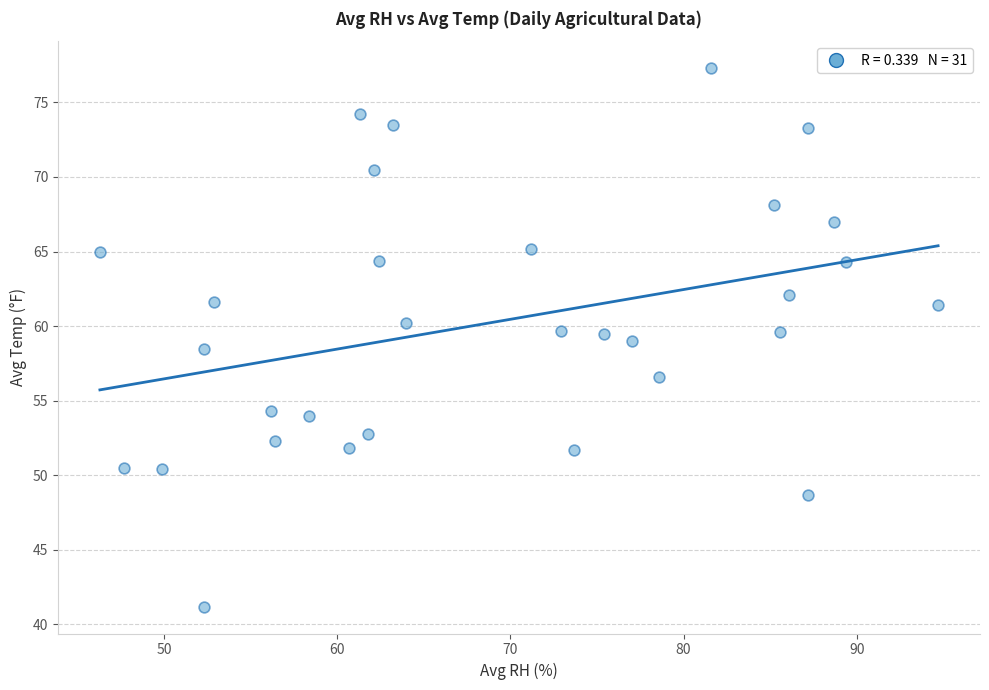

What is the range of X values (max minus min)?

48.4